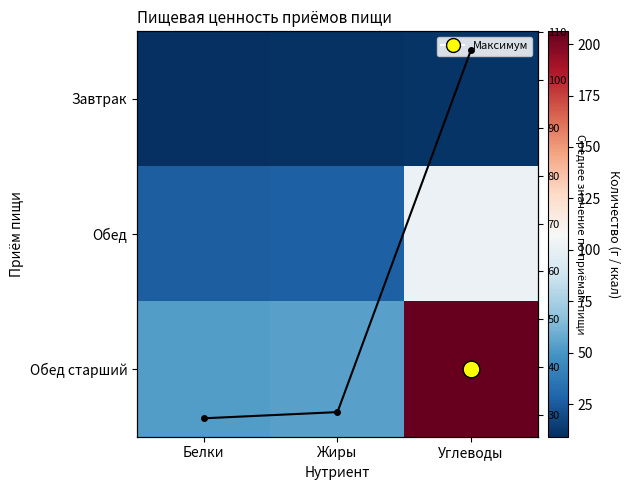

Which series changed the most between Белки and Жиры?

Обед старший